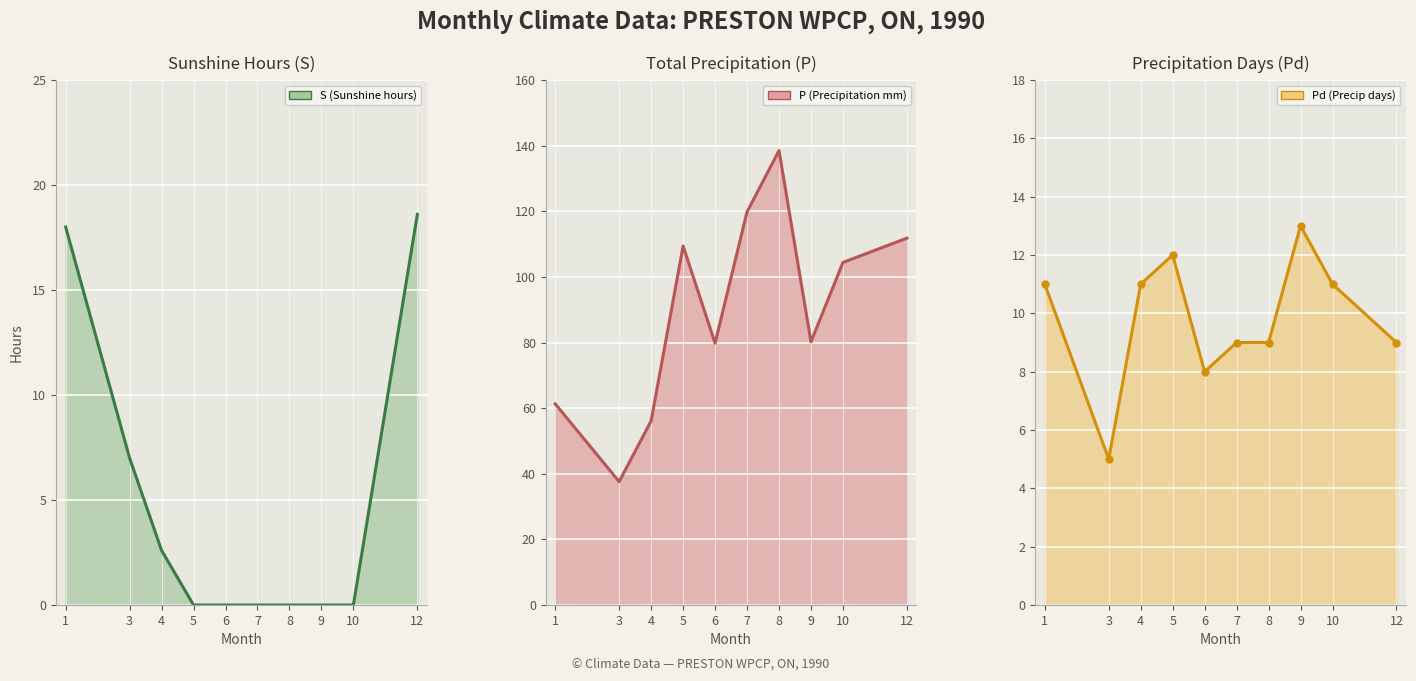

Reading left to right, what are all the values shown in this chart?

S (Sunshine hours) line: 1=18.0	3=7.0	4=2.6	5=0.0	6=0.0	7=0.0	8=0.0	9=0.0	10=0.0	12=18.6
P (Precipitation mm) line: 1=61.3	3=37.6	4=56.1	5=109.4	6=79.8	7=119.8	8=138.5	9=80.2	10=104.4	12=111.8
Pd (Precip days) line: 1=11.0	3=5.0	4=11.0	5=12.0	6=8.0	7=9.0	8=9.0	9=13.0	10=11.0	12=9.0